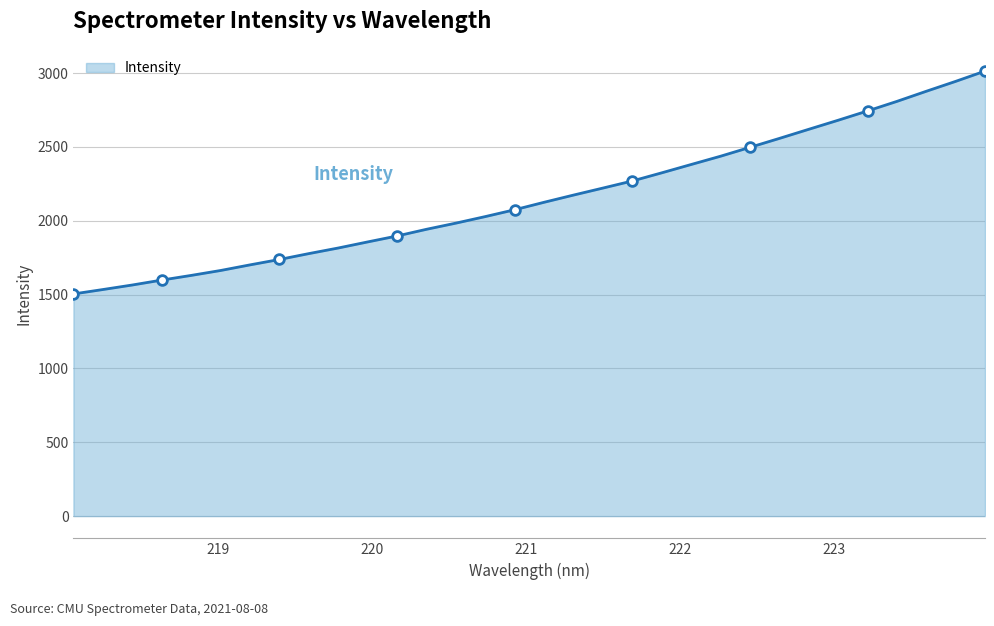

What is the lowest value of the Intensity series?

1504.2